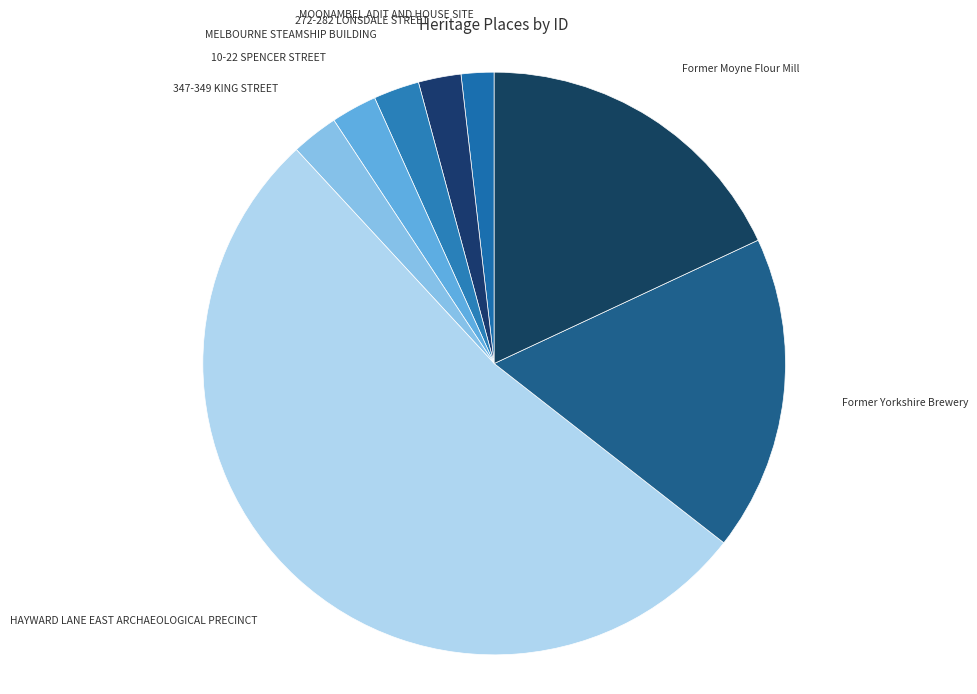

Which category has the smallest portion of the pie?

MOONAMBEL ADIT AND HOUSE SITE